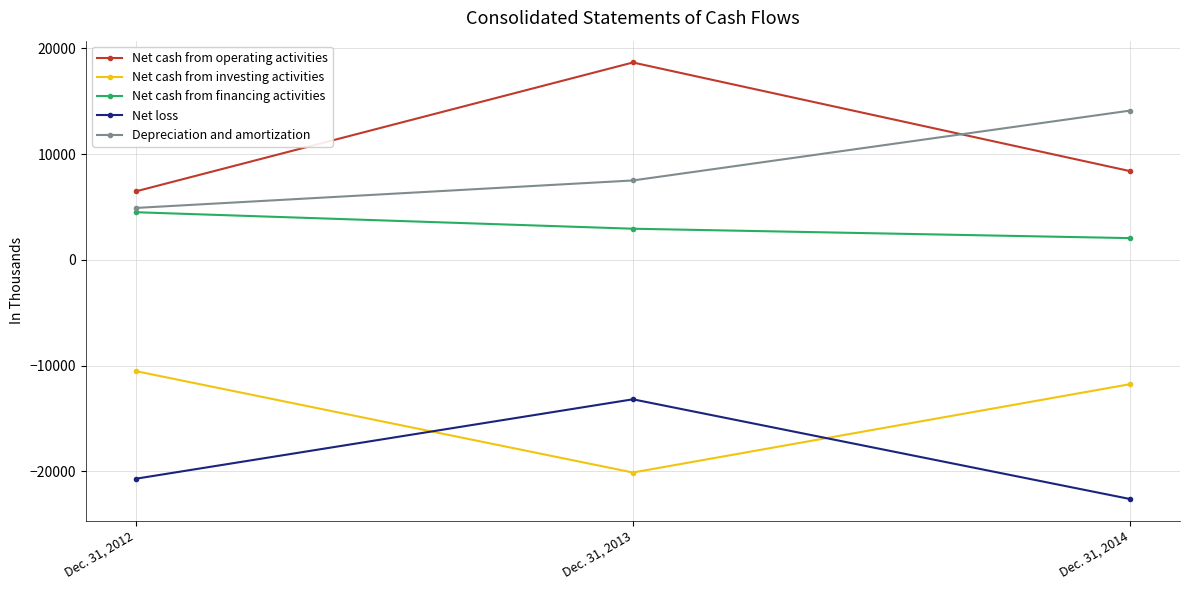

The Net cash from operating activities series shows 6468 at Dec. 31, 2012. True or false?

True